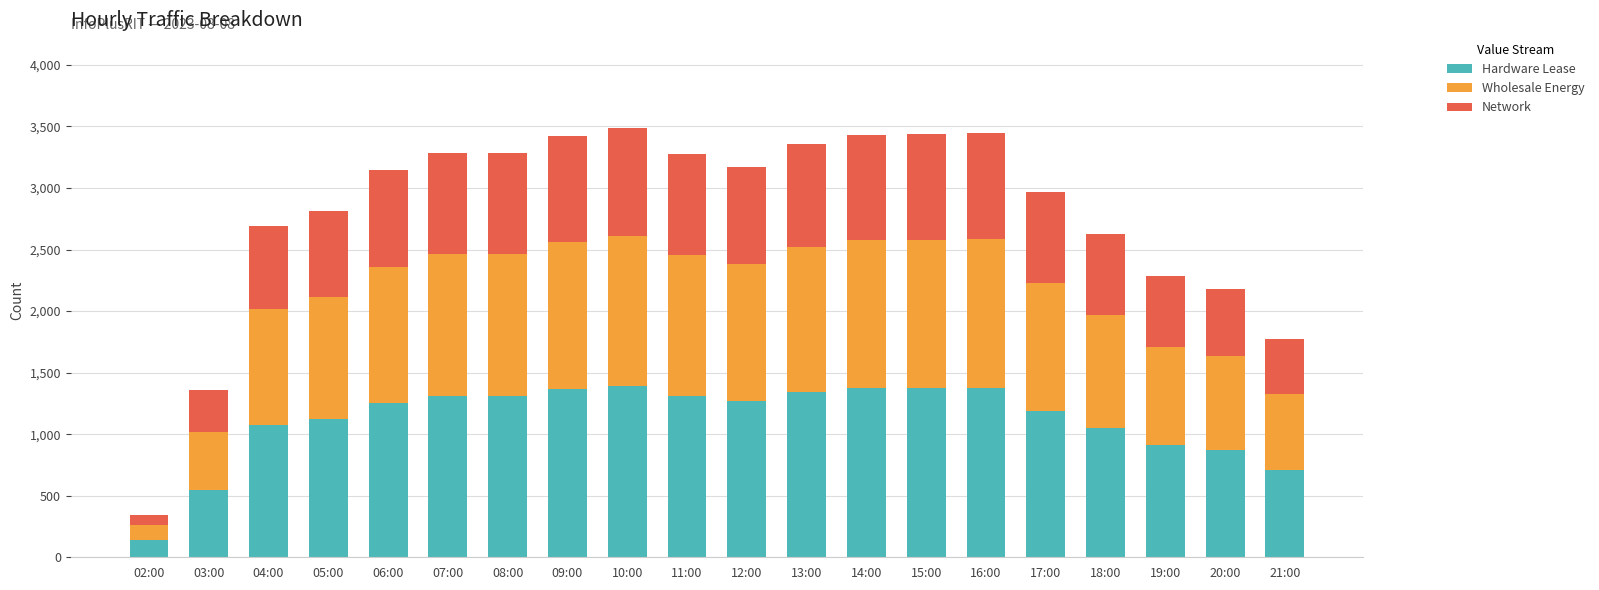

What are all the series names shown in the legend?

Hardware Lease, Wholesale Energy, Network